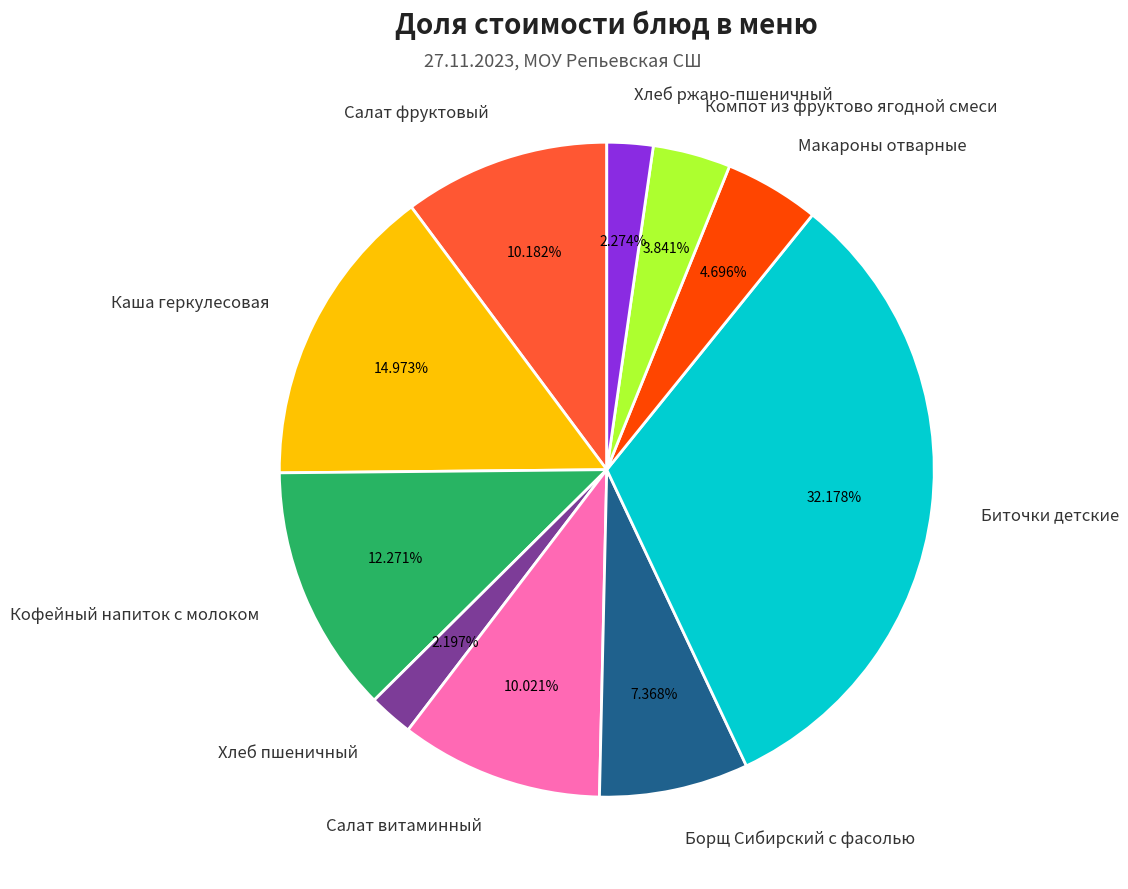

Does Салат витаминный account for over 50% of the chart?

No